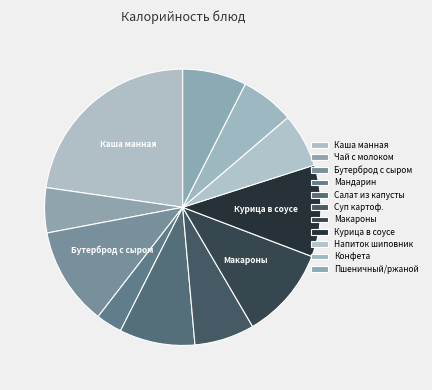

Is Чай с молоком the majority of the pie?

No